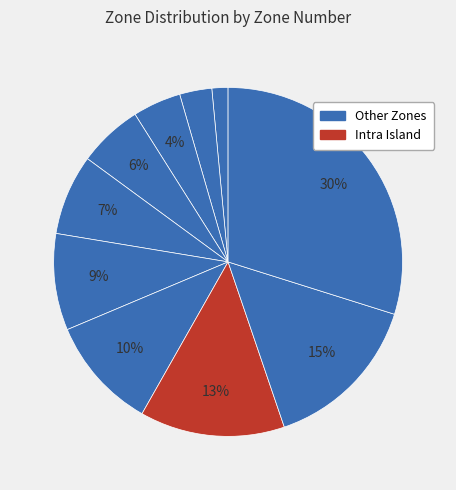

How many slices are in this pie chart?

10